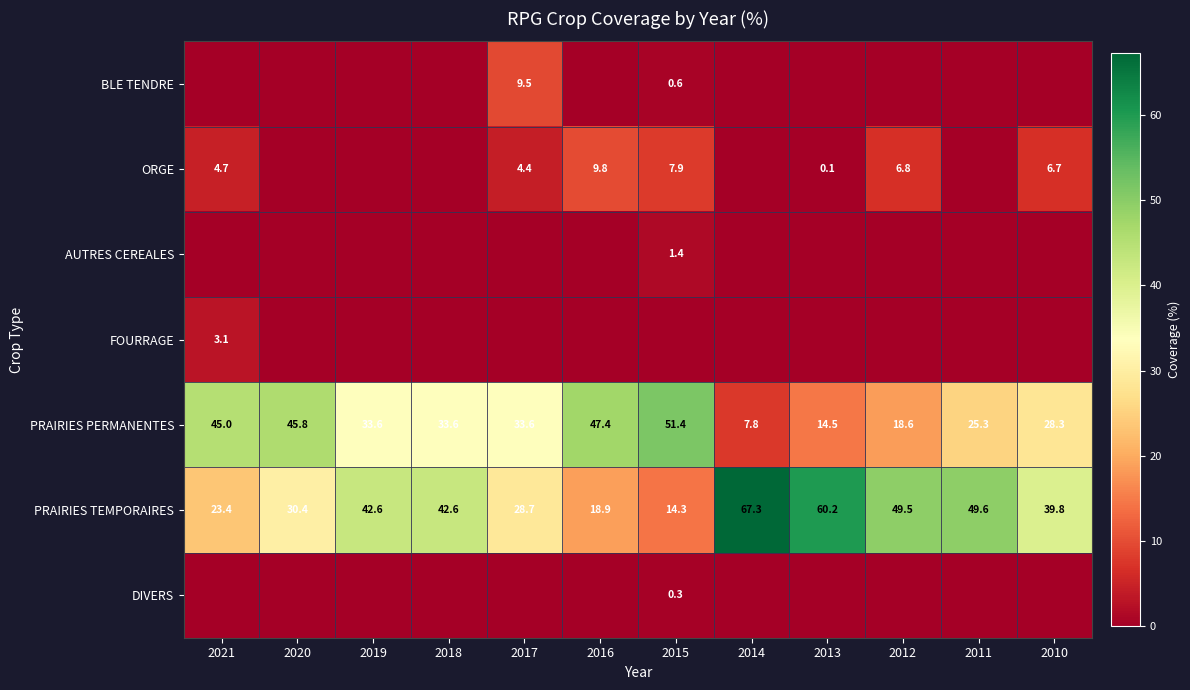

What is the total value across all series at 2019?

76.2